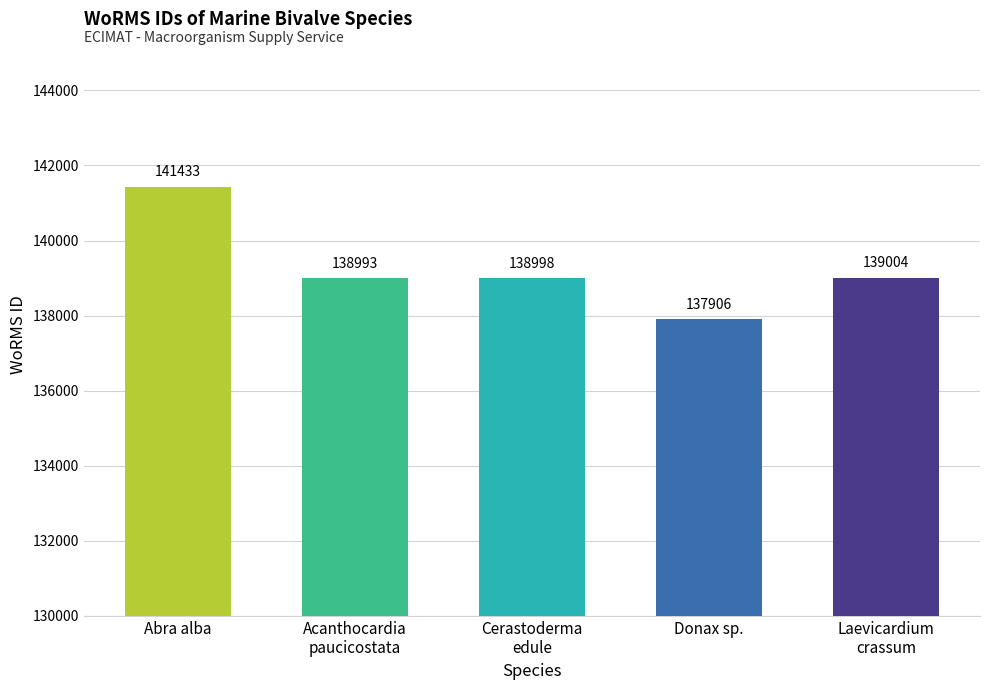

The chart shows a value of 69006 at Abra alba. True or false?

False